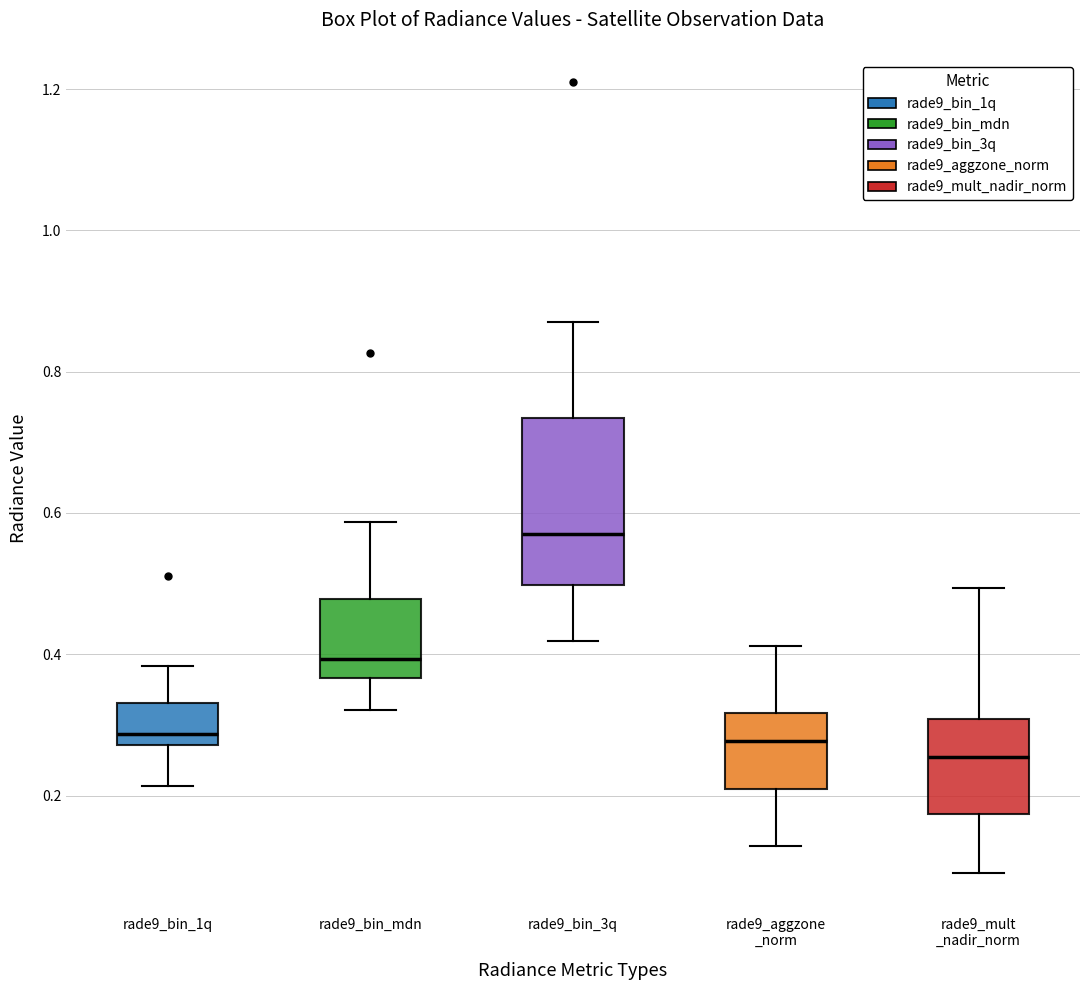

Which box is the tallest, from its lower edge to its upper edge?

rade9_bin_3q